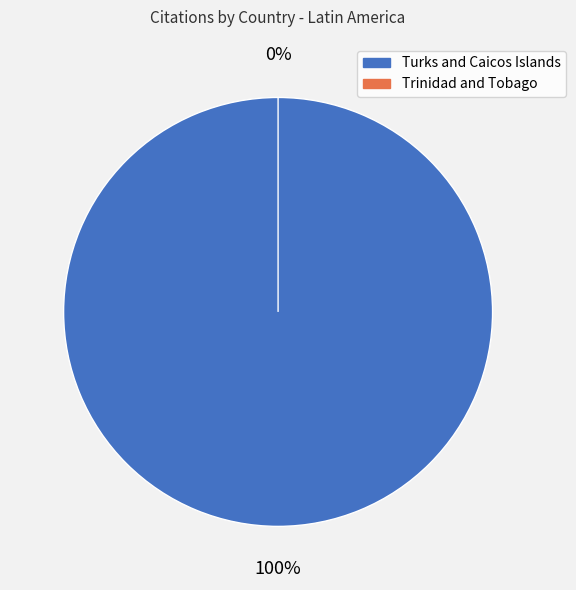

Between Turks and Caicos Islands and Trinidad and Tobago, which is larger?

Turks and Caicos Islands